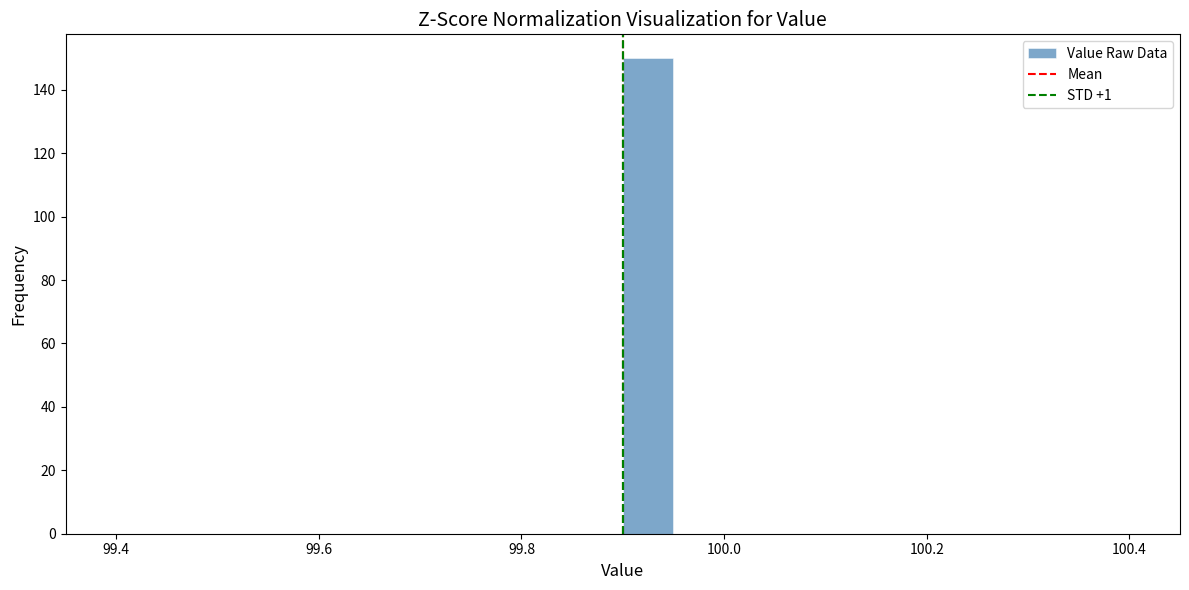

Read against the x-axis, roughly where is the centre of the tallest bar?

99.92